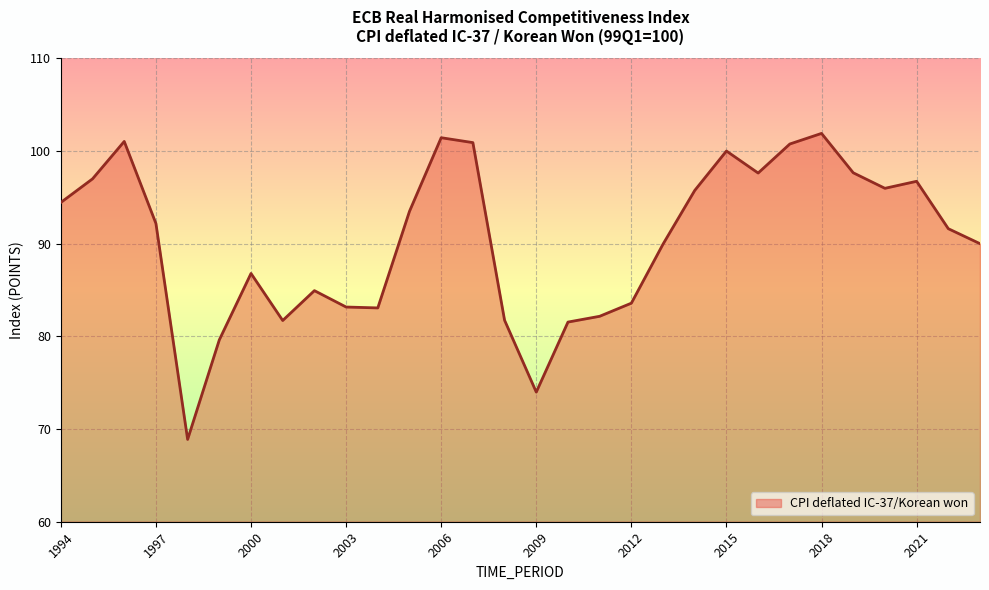

What is the smallest value displayed?

68.9